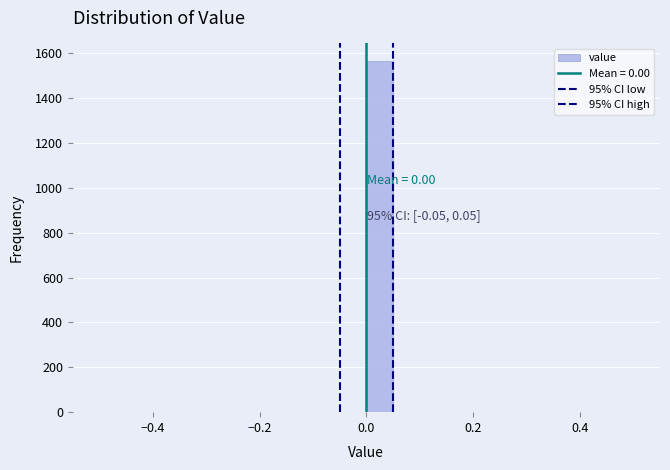

Around what value on the x-axis is the tallest bar? Give the approximate position of its centre, as read against the axis.

0.02